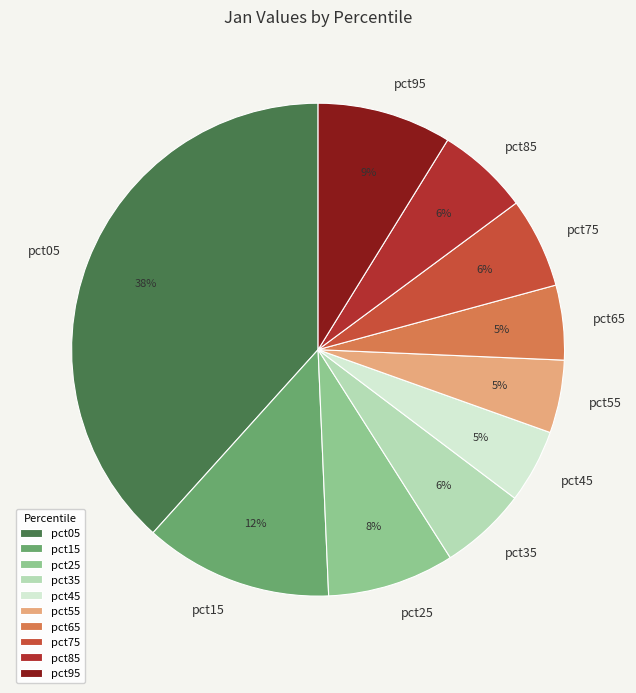

Combined, do pct15 and pct55 account for over 50%?

No